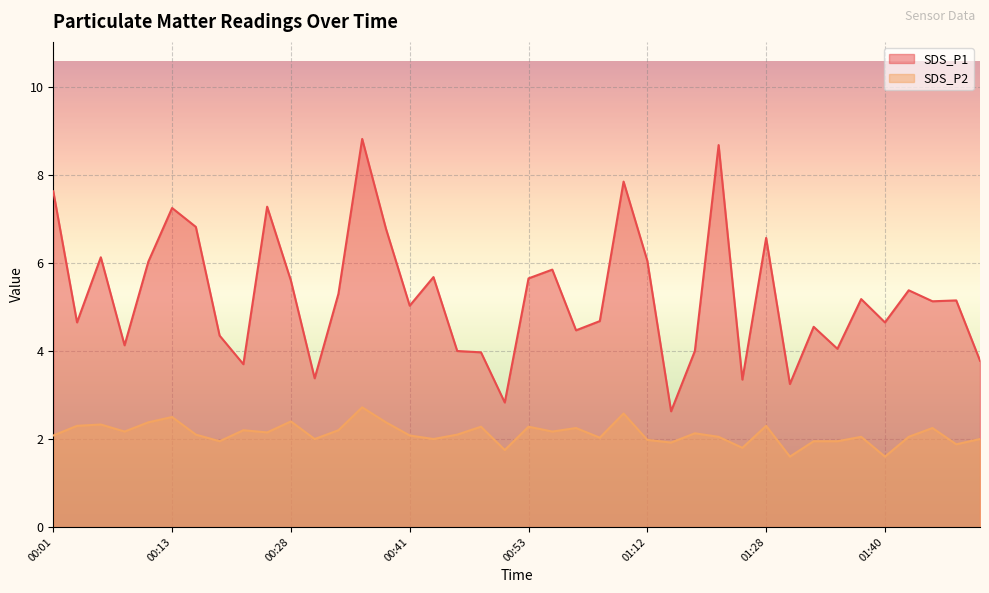

At which category is the sum across all series the highest?

00:36